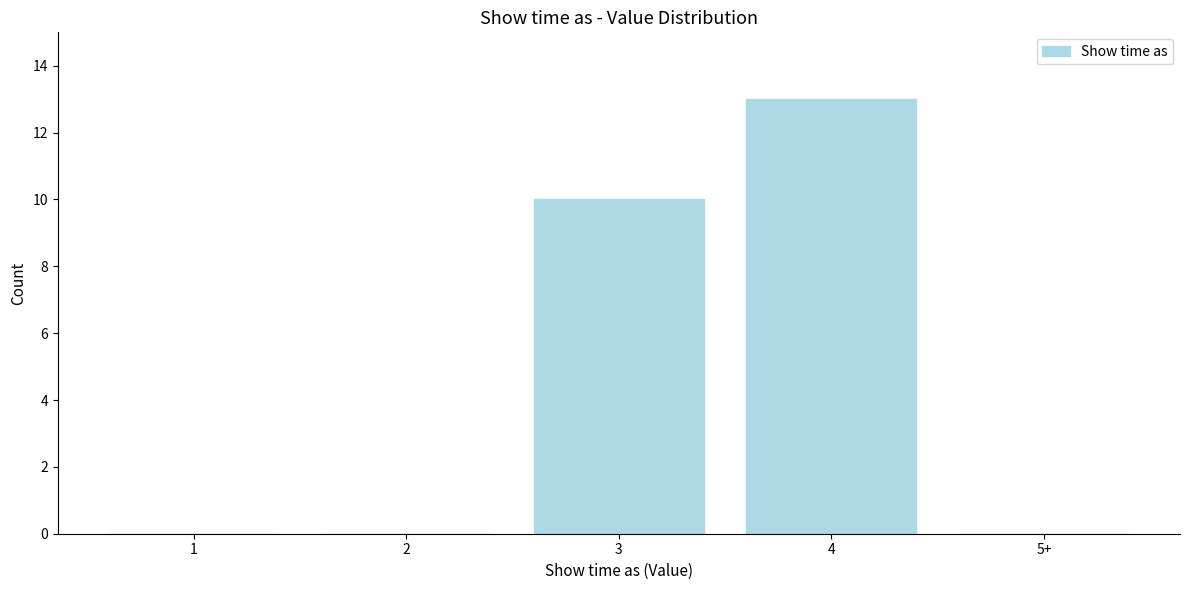

Reading right to left, transcribe all the data shown in this chart.

5+=0	4=13	3=10	2=0	1=0